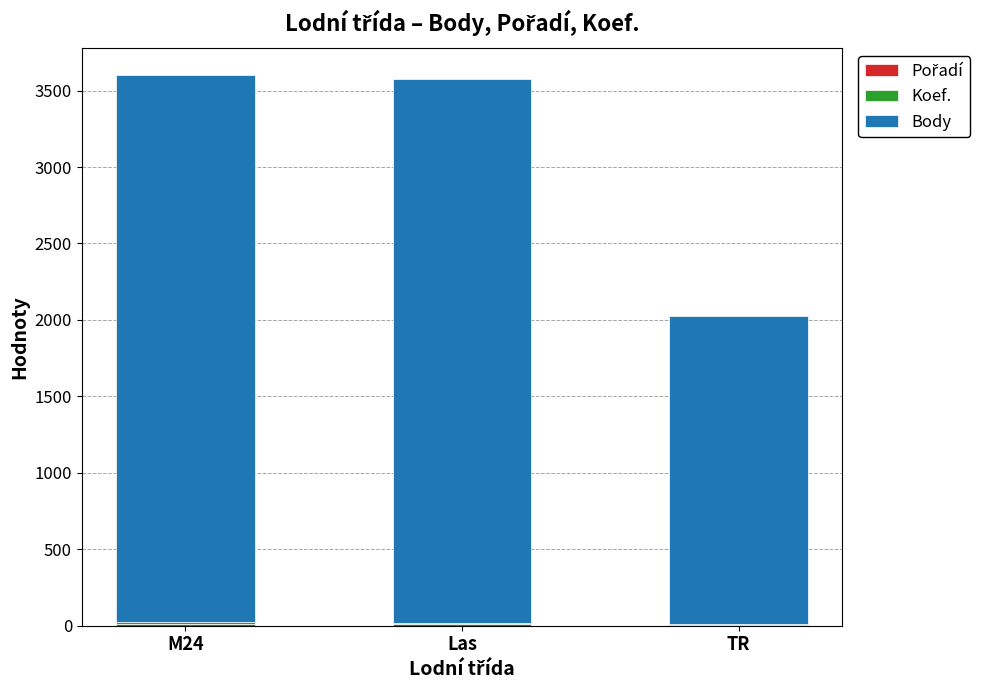

Rank the series at M24 from lowest to highest value.

Pořadí, Koef., Body